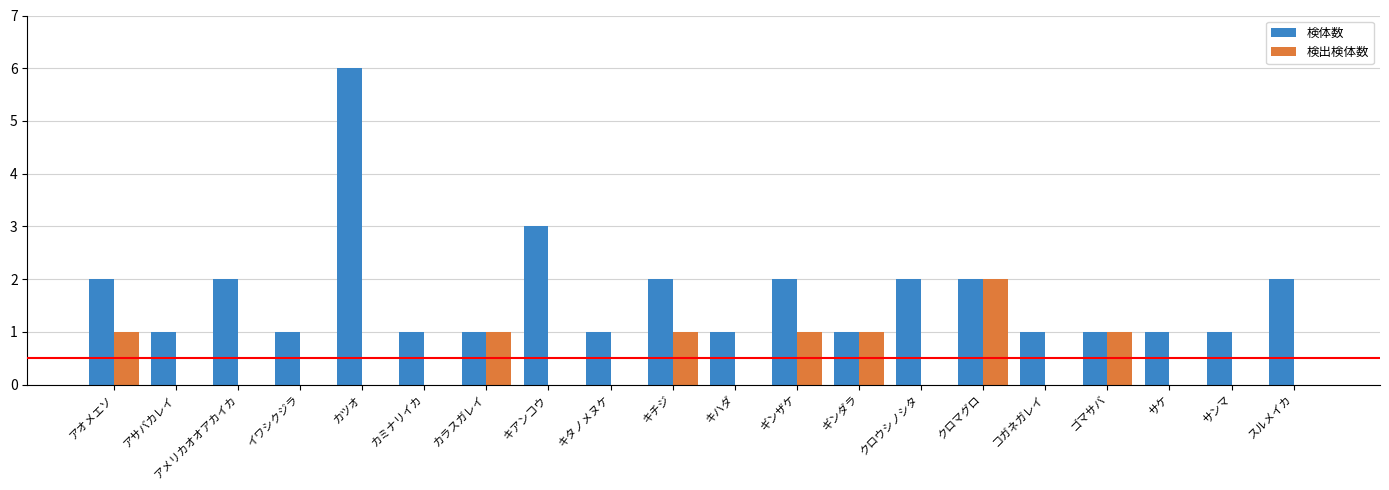

The 検体数 series shows 1 at キチジ. True or false?

False